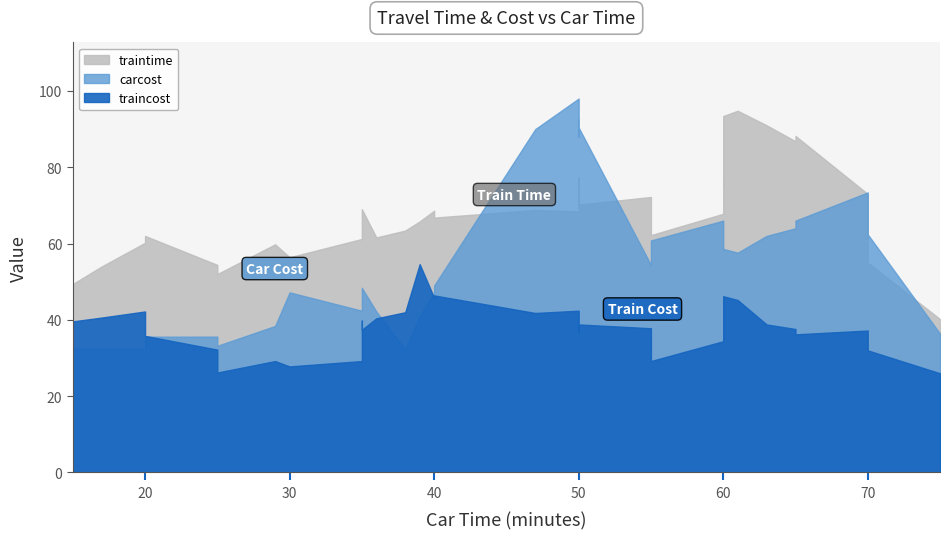

What is the total value across all series at 24?

133